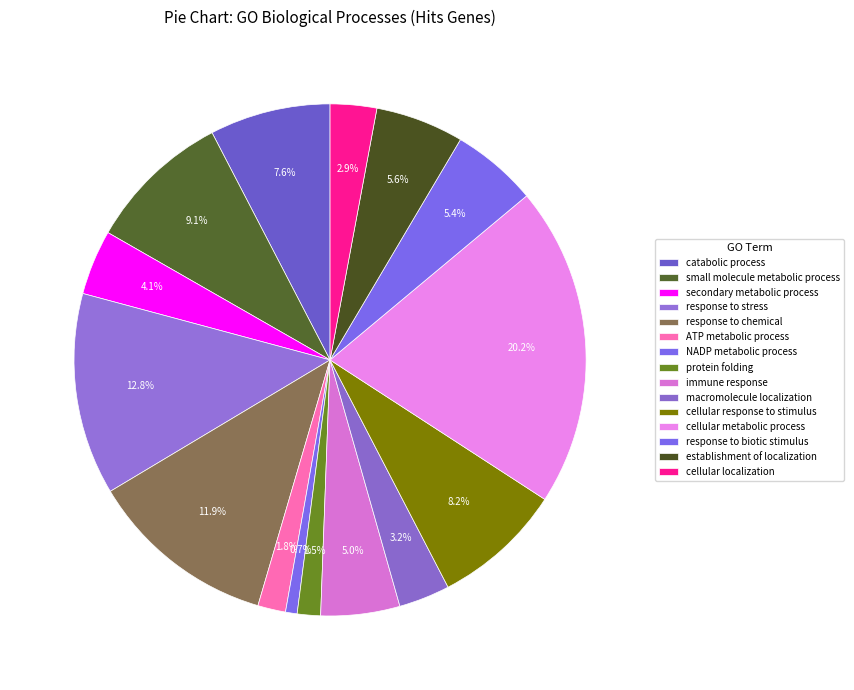

Is there a majority slice in this chart?

No